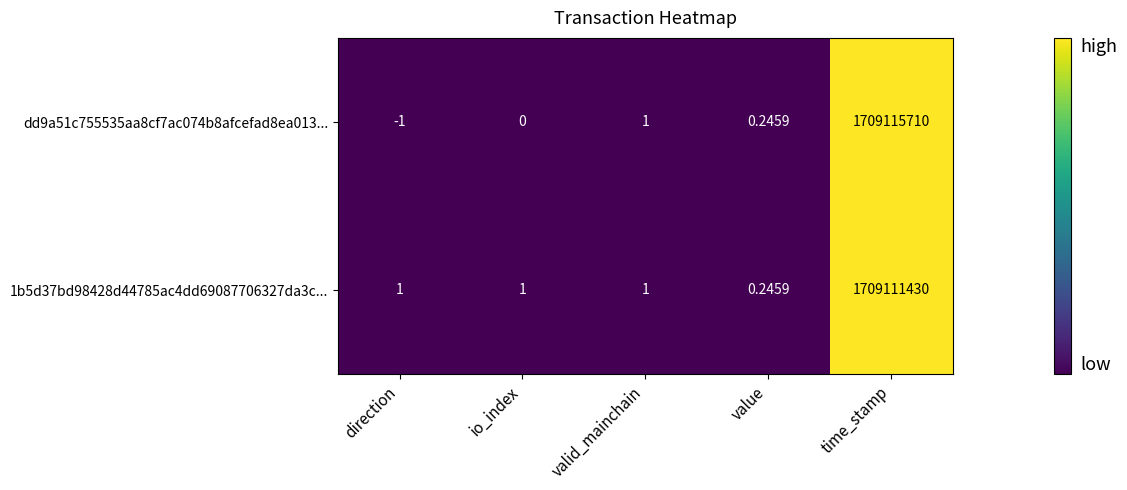

Between direction and value, which series saw the biggest shift?

dd9a51c755535aa8cf7ac074b8afcefad8ea013...